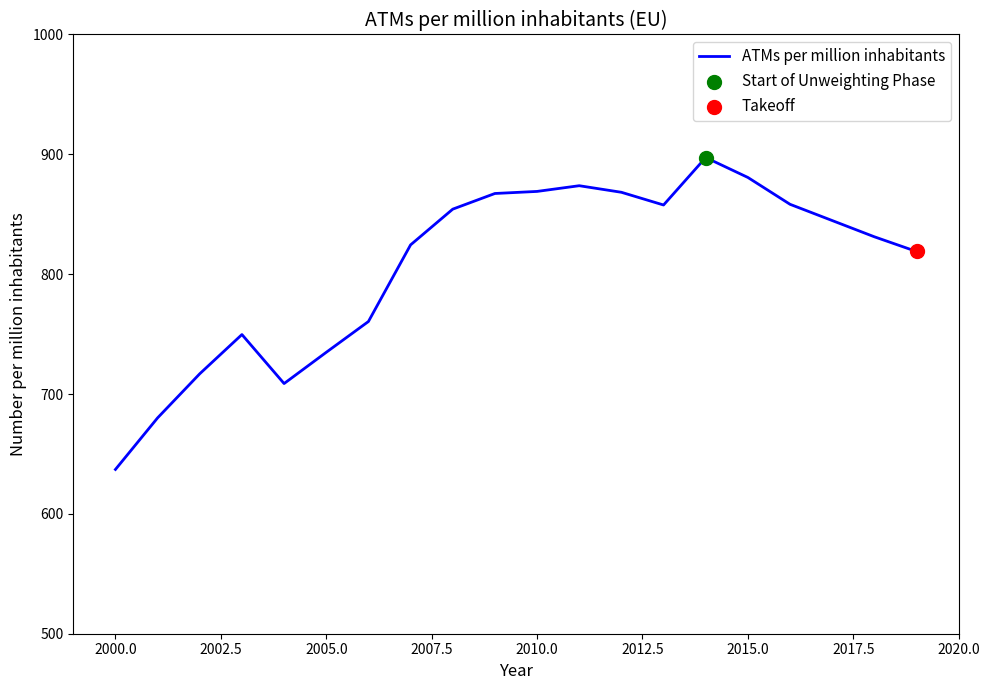

What is the difference between the maximum and minimum values?

260.3